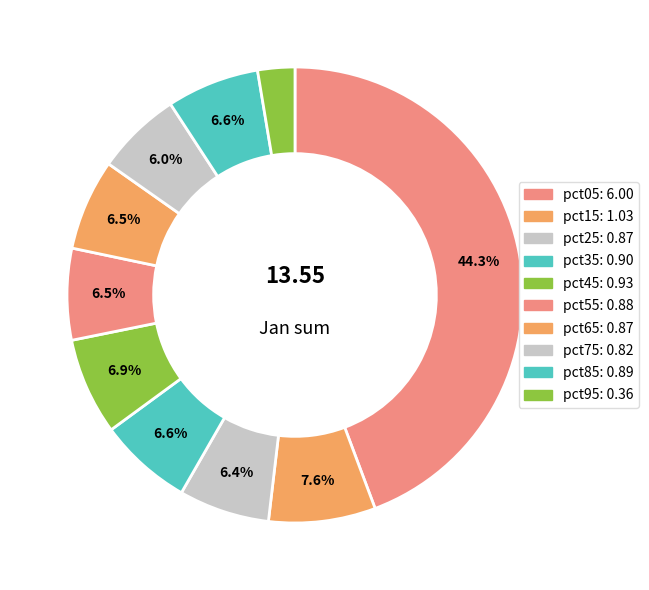

Approximately how many times larger is the value at pct55 compared to pct15?

0.9